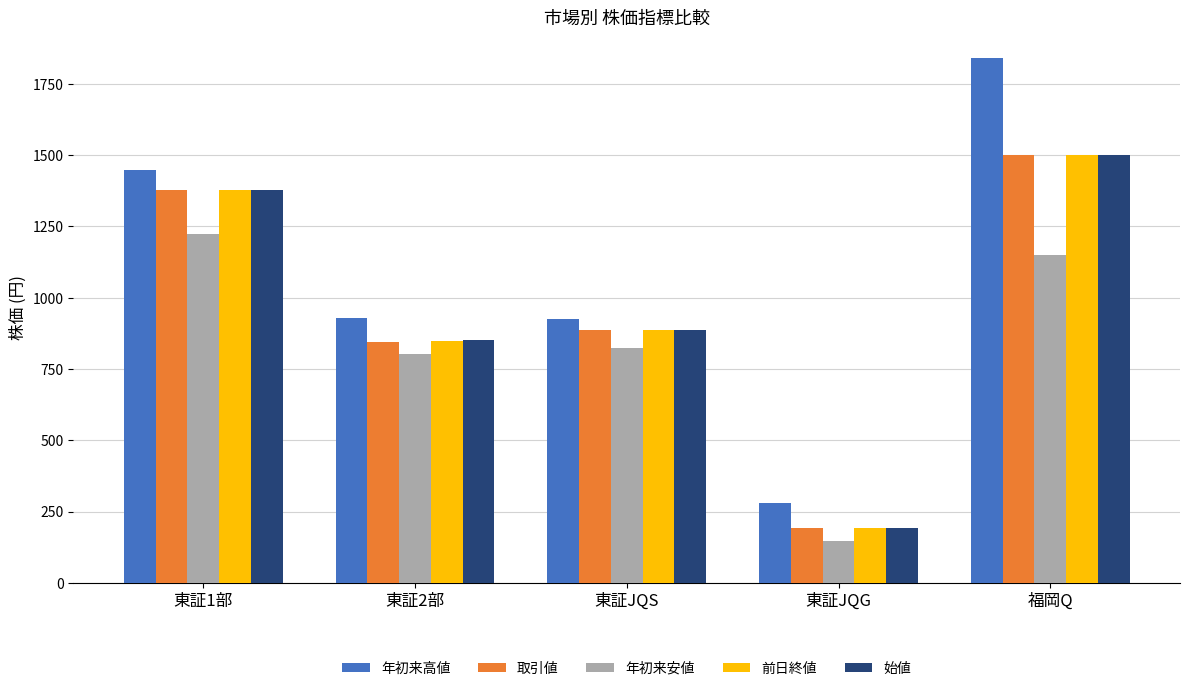

What is the approximate value of 年初来高値 at 東証JQG, to the nearest 10?

280